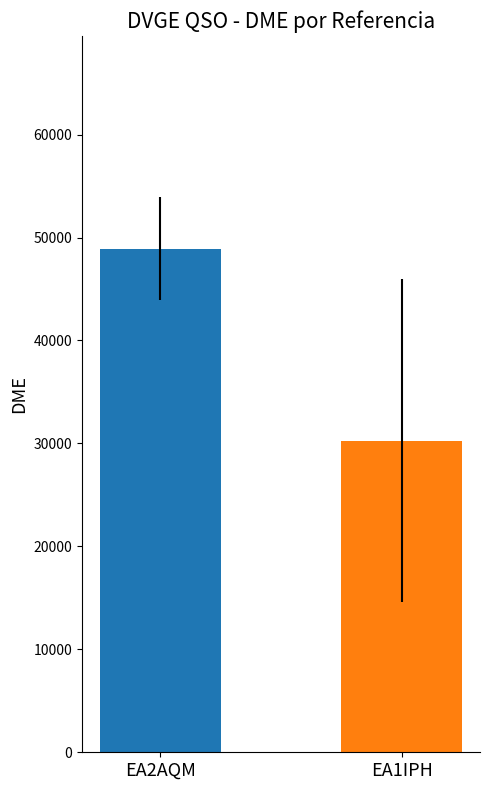

Approximately how many times larger is the value at EA1IPH compared to EA2AQM?

0.6